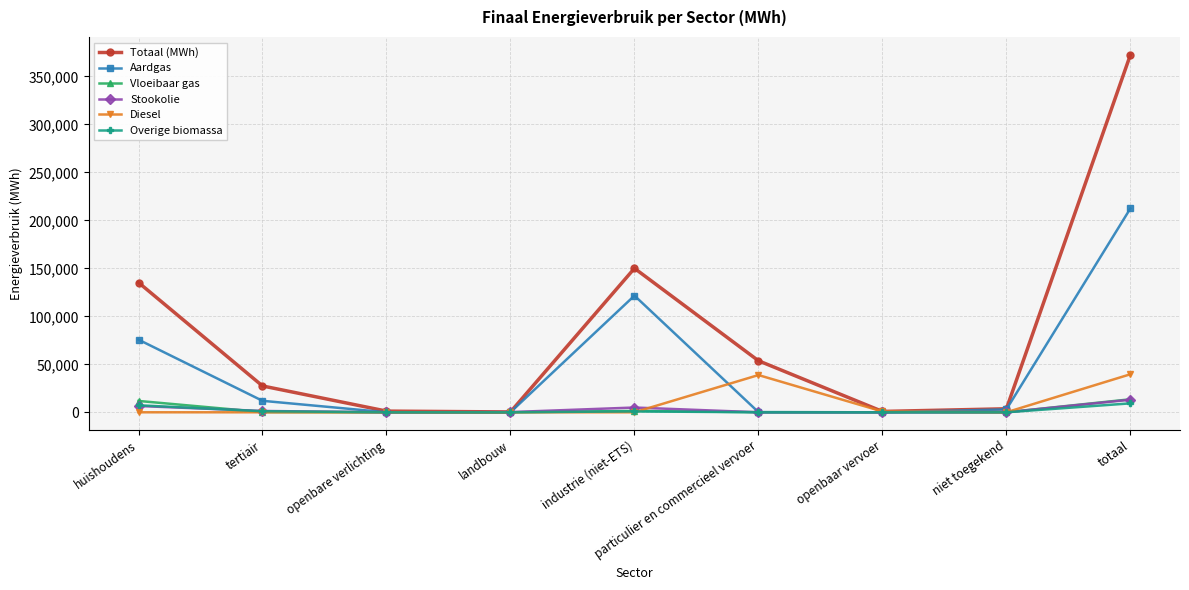

Which series changed the most between openbare verlichting and totaal?

Totaal (MWh)